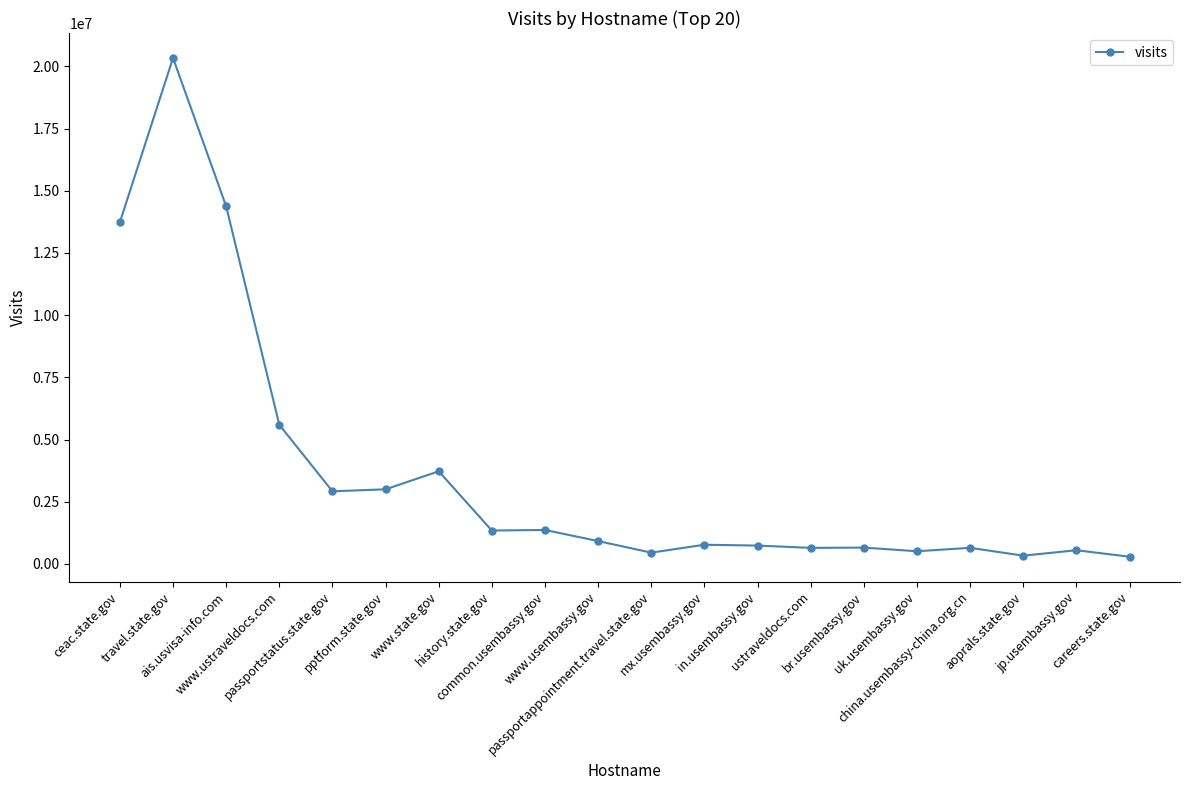

What is the maximum value shown in the chart?

20341523